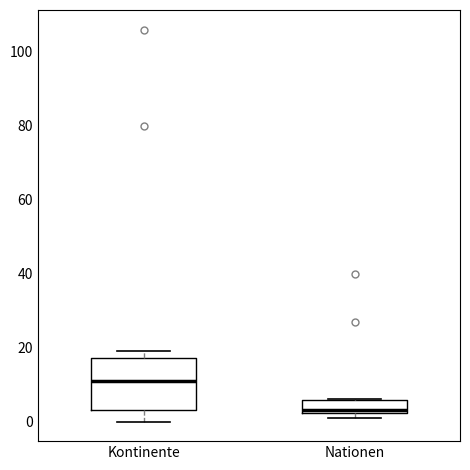

Which box's median line is the lowest?

Nationen